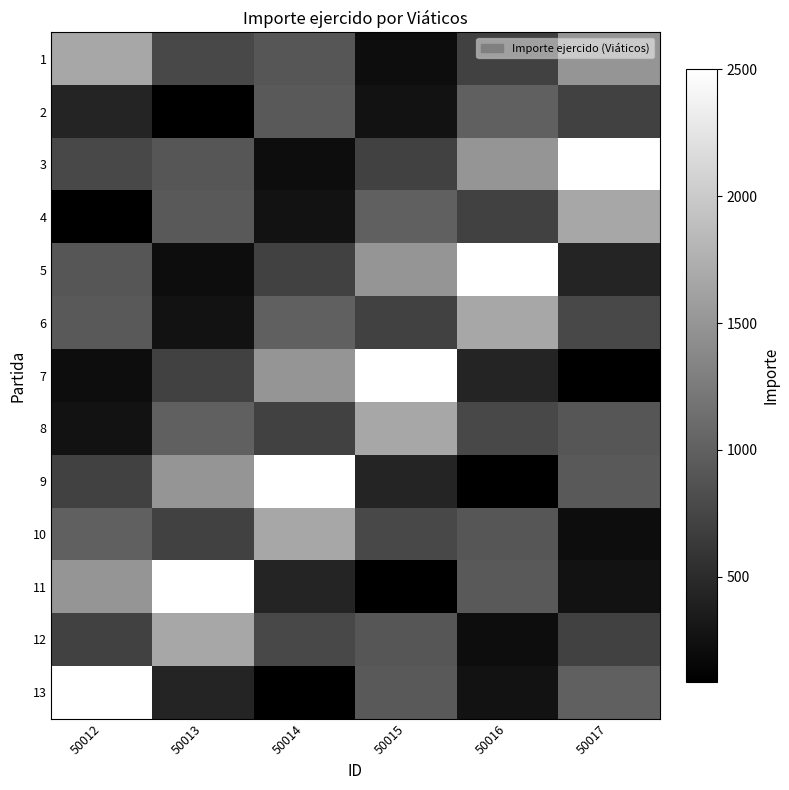

Reading right to left, transcribe all the data shown in this chart.

1: 50017=1500.0	50016=700.0	50015=214.0	50014=899.0	50013=774.0	50012=1668.3
2: 50017=700.0	50016=1000.0	50015=260.0	50014=938.0	50013=86.0	50012=429.8
3: 50017=2500.0	50016=1500.0	50015=700.0	50014=214.0	50013=899.0	50012=774.0
4: 50017=1668.3	50016=700.0	50015=1000.0	50014=260.0	50013=938.0	50012=86.0
5: 50017=429.8	50016=2500.0	50015=1500.0	50014=700.0	50013=214.0	50012=899.0
6: 50017=774.0	50016=1668.3	50015=700.0	50014=1000.0	50013=260.0	50012=938.0
7: 50017=86.0	50016=429.8	50015=2500.0	50014=1500.0	50013=700.0	50012=214.0
8: 50017=899.0	50016=774.0	50015=1668.3	50014=700.0	50013=1000.0	50012=260.0
9: 50017=938.0	50016=86.0	50015=429.8	50014=2500.0	50013=1500.0	50012=700.0
10: 50017=214.0	50016=899.0	50015=774.0	50014=1668.3	50013=700.0	50012=1000.0
11: 50017=260.0	50016=938.0	50015=86.0	50014=429.8	50013=2500.0	50012=1500.0
12: 50017=700.0	50016=214.0	50015=899.0	50014=774.0	50013=1668.3	50012=700.0
13: 50017=1000.0	50016=260.0	50015=938.0	50014=86.0	50013=429.8	50012=2500.0